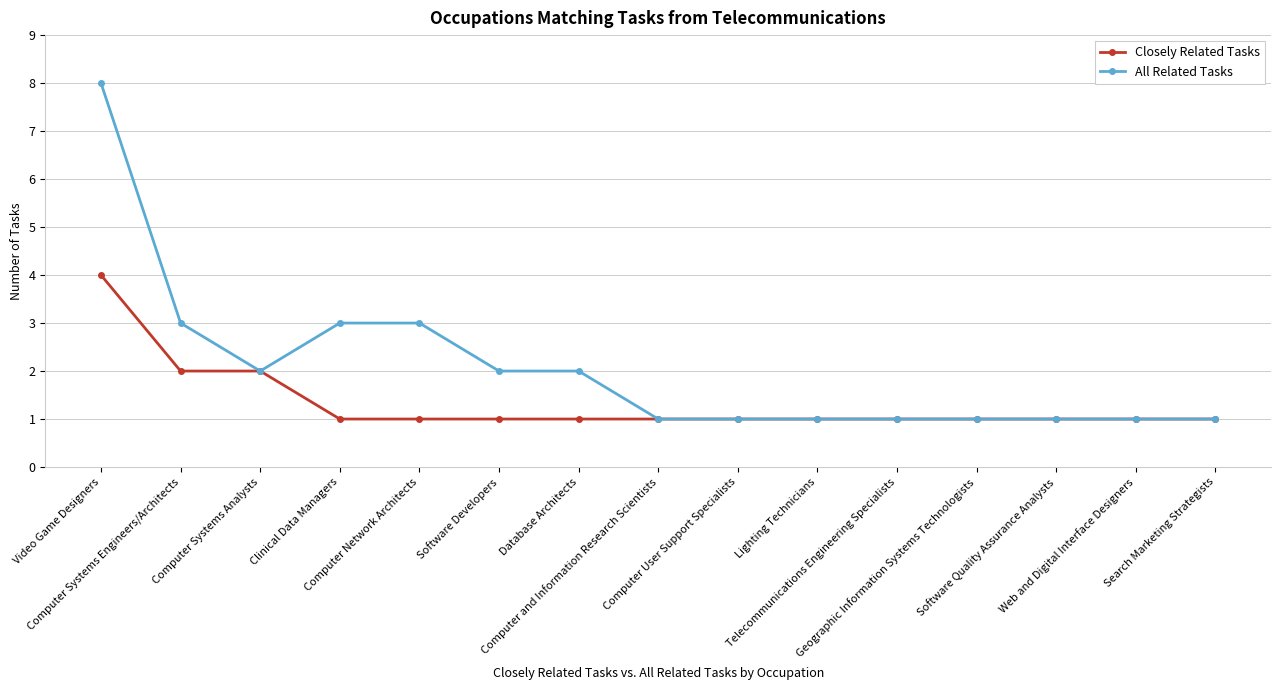

What is the smallest value displayed?

1